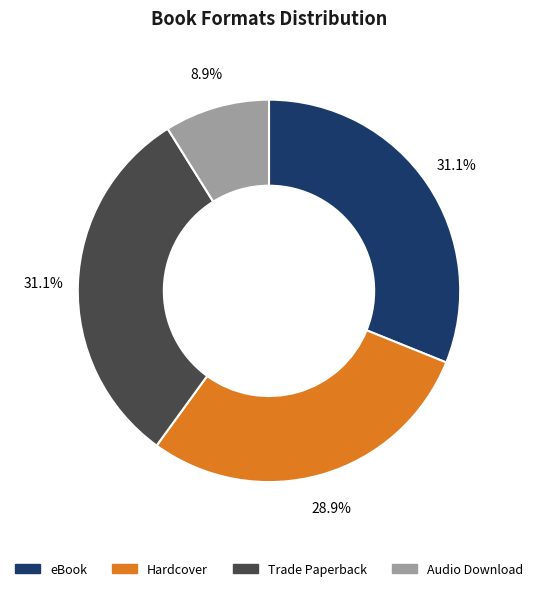

Do eBook and Audio Download together represent more than half of the pie?

No